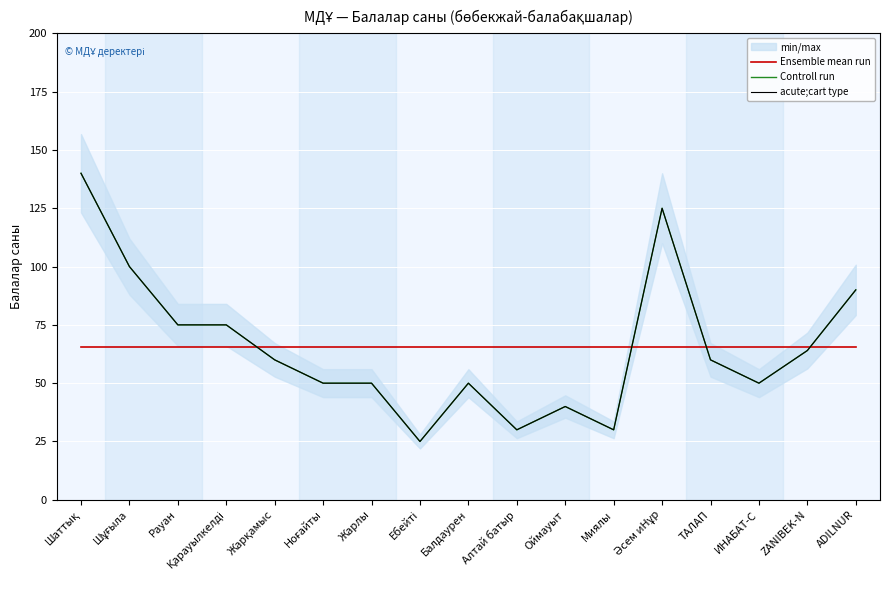

What is the highest value of the Controll run series?

140.0